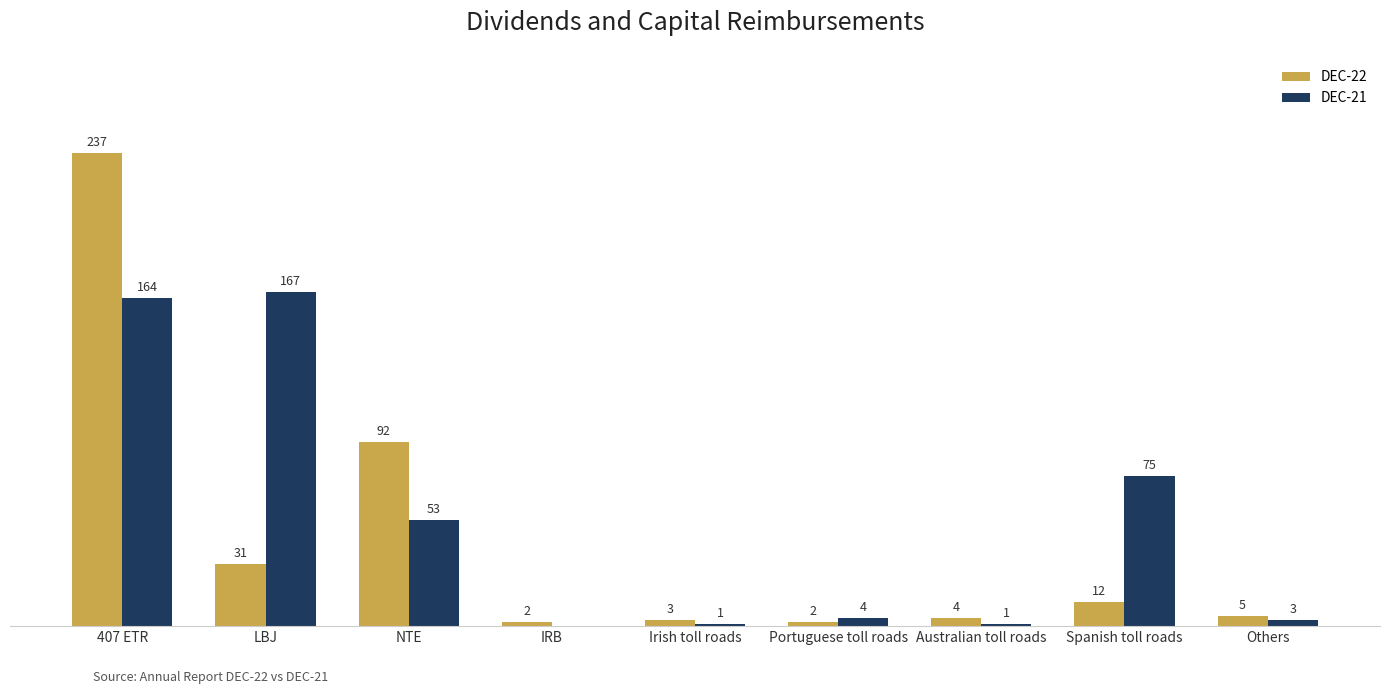

At which label does DEC-22 first exceed 5?

407 ETR